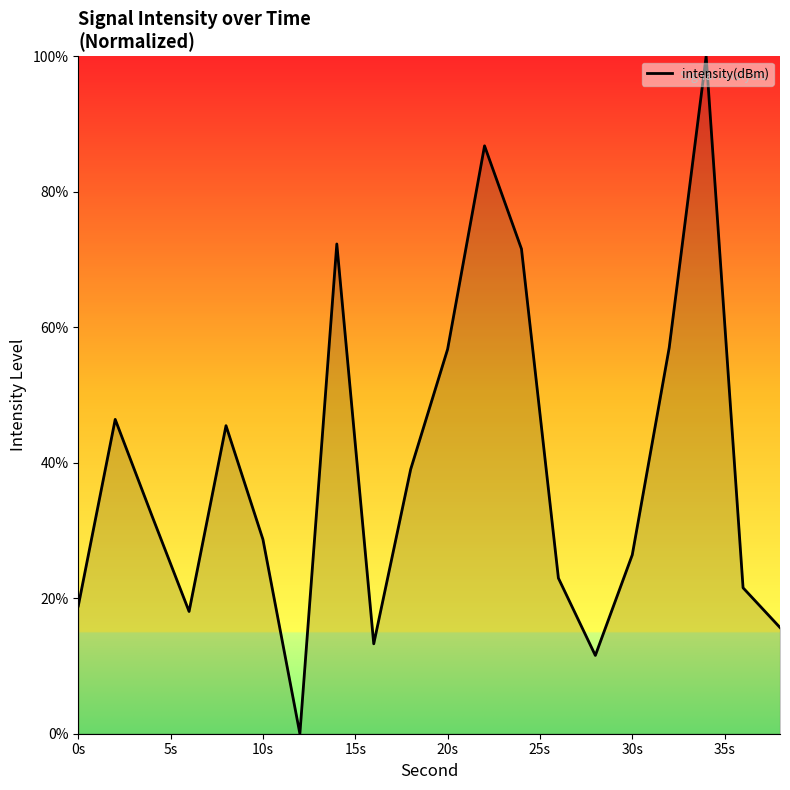

True or false: the data has more than 1 interior local peaks.

True